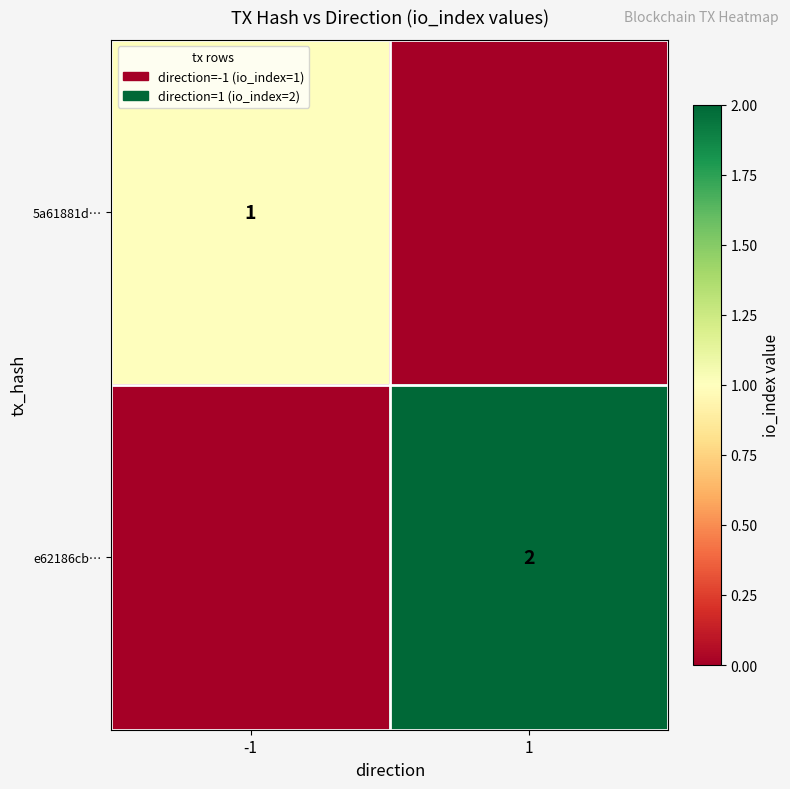

The value of e62186cb… at 1 is 3. True or false?

False